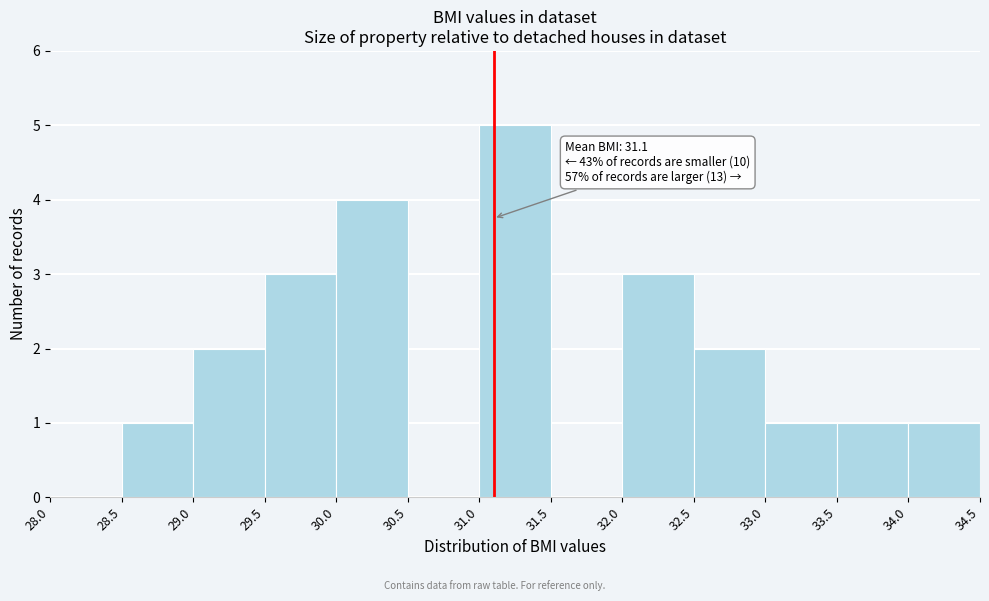

Over which range of the x-axis is the bar tallest?

31.0 to 31.5